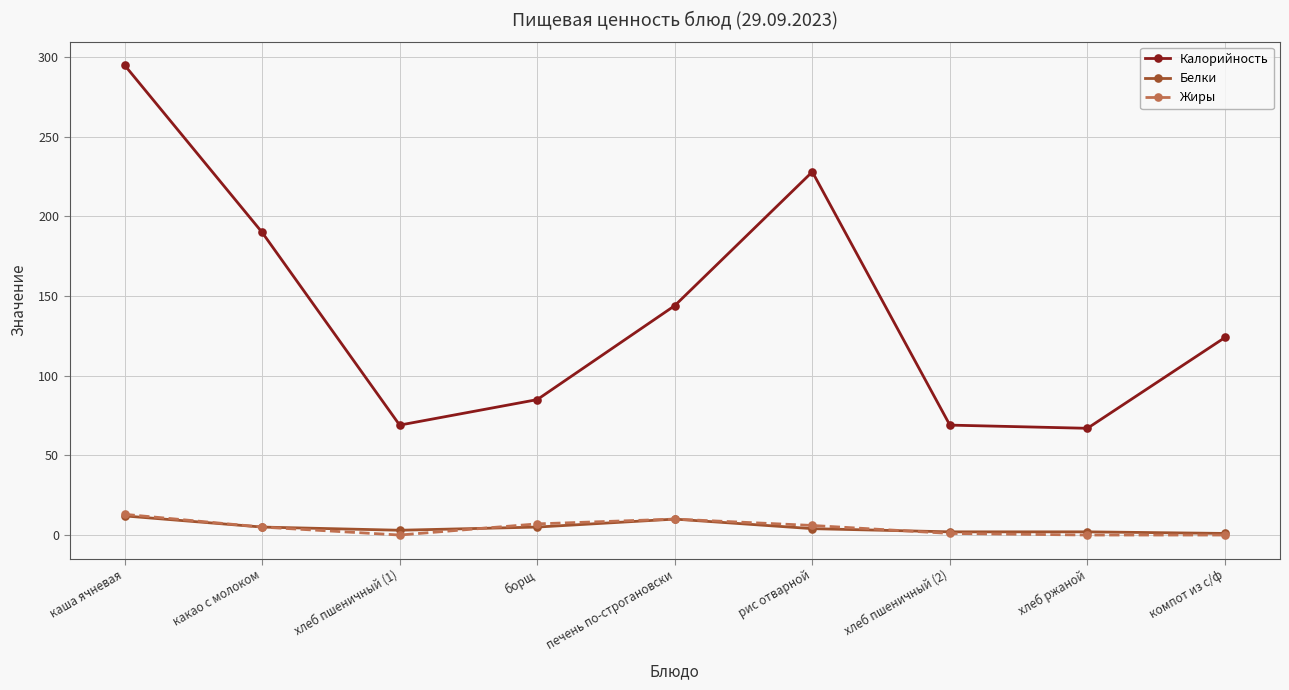

What is the difference between the maximum and minimum values in the Белки series?

11